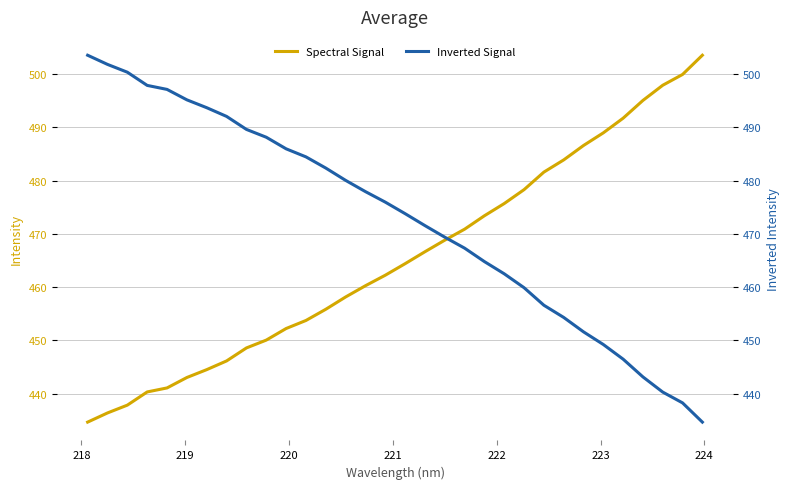

What is the lowest value of the Spectral Signal series?

434.6